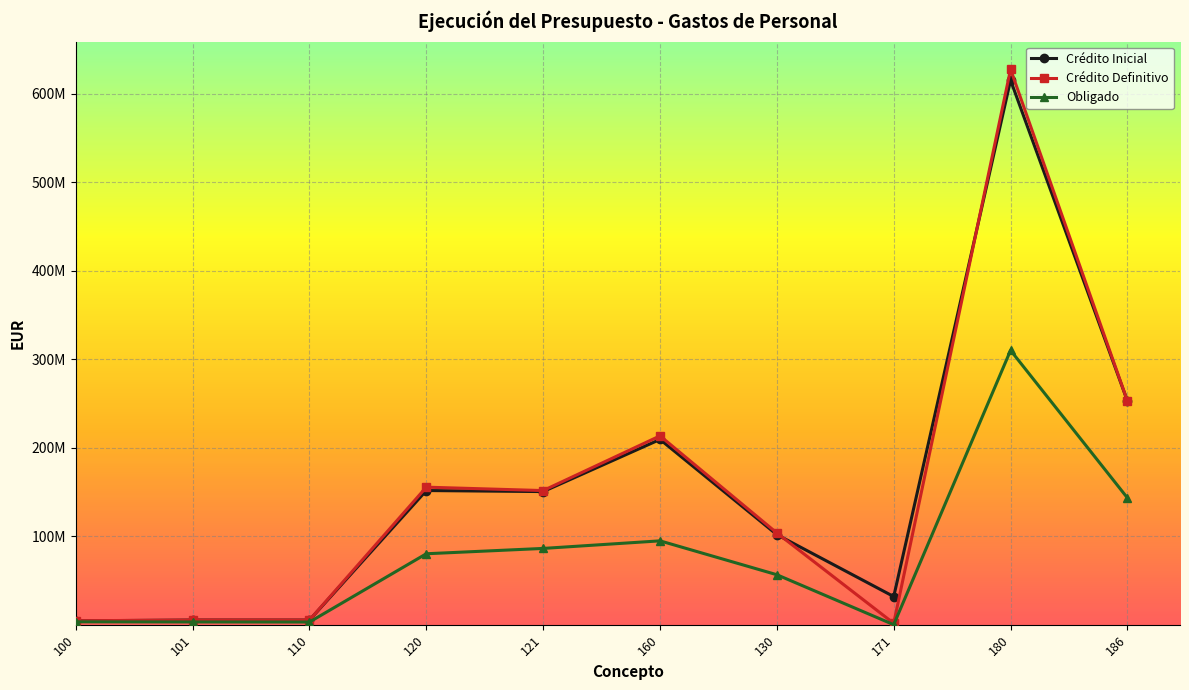

At which label does Obligado reach its peak?

180